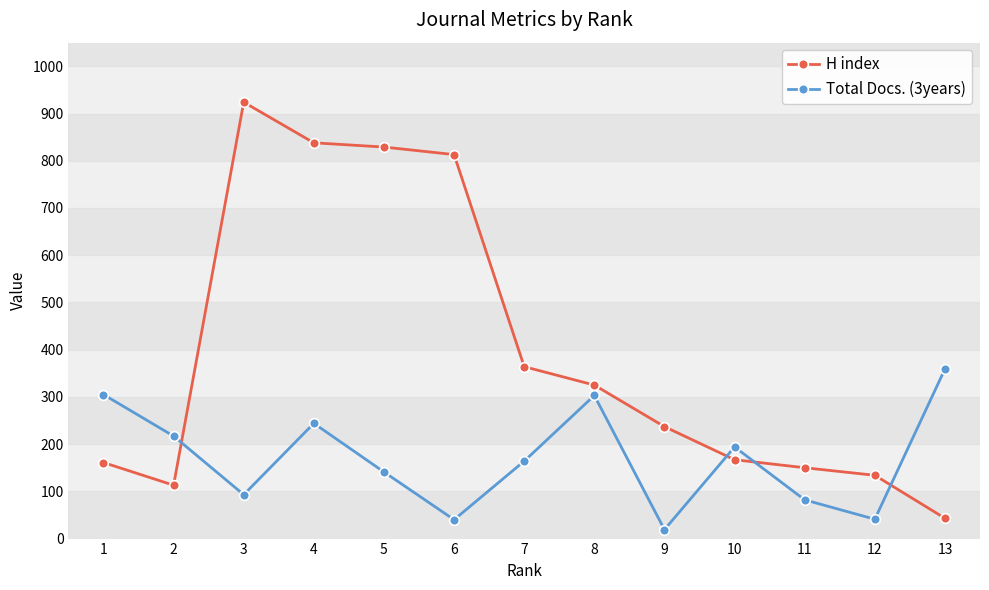

What is the spread (max minus min) of values at 5?

688